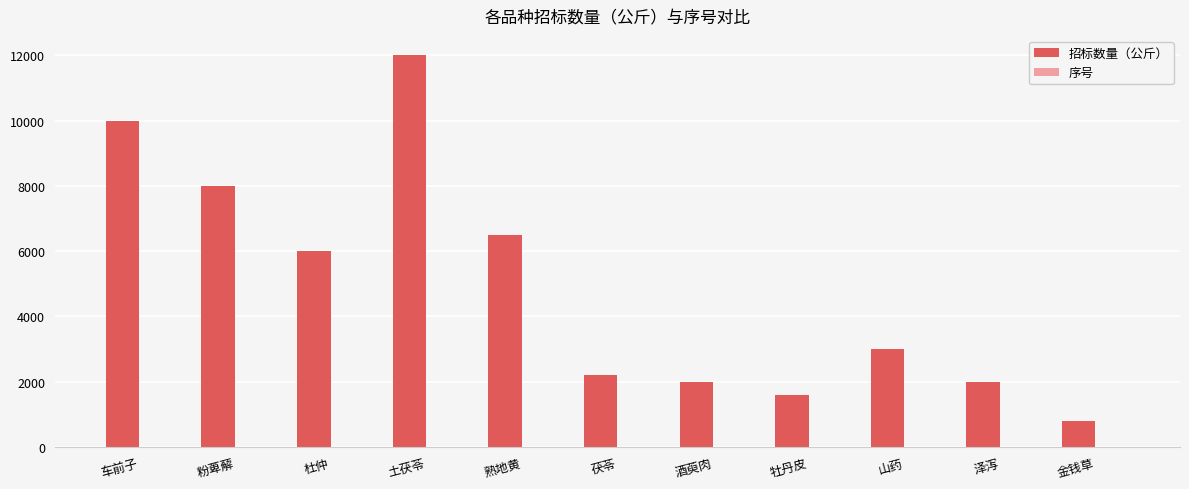

Between 车前子 and 牡丹皮, which series saw the biggest shift?

招标数量（公斤）